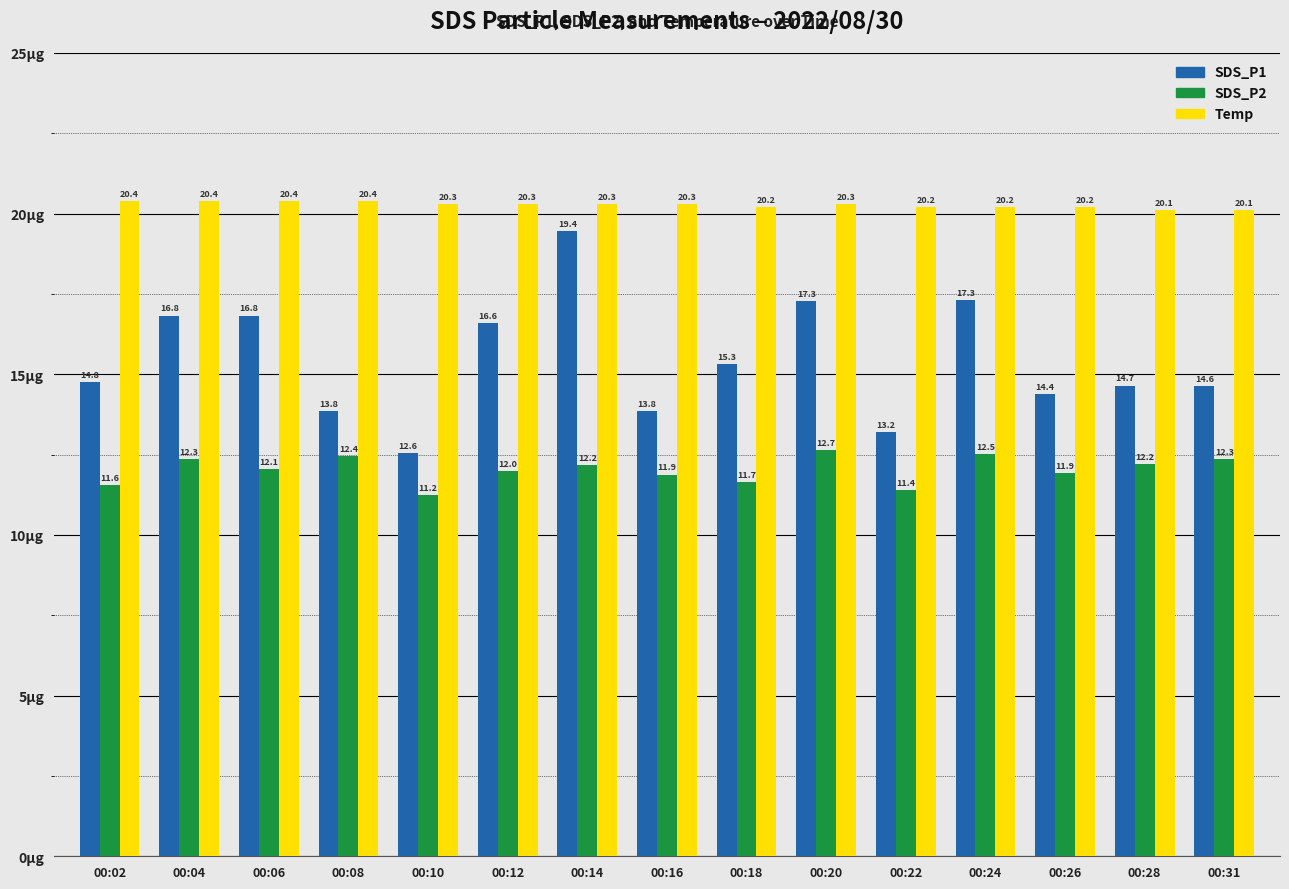

At which category does the chart reach its minimum across all series?

00:10